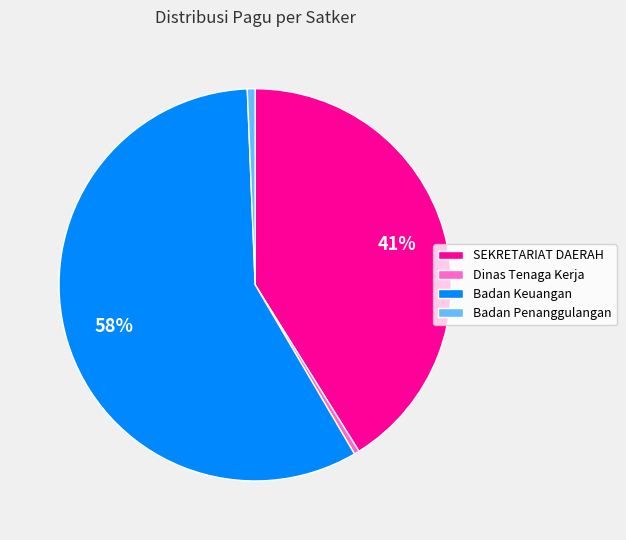

True or false: SEKRETARIAT DAERAH accounts for 41% of the total.

True